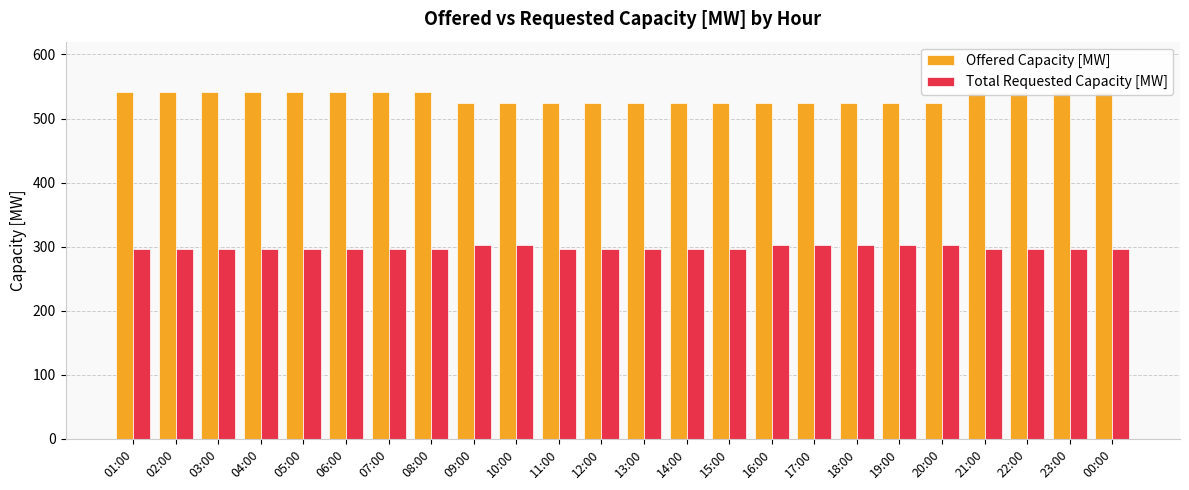

What is the maximum value for Total Requested Capacity [MW]?

302